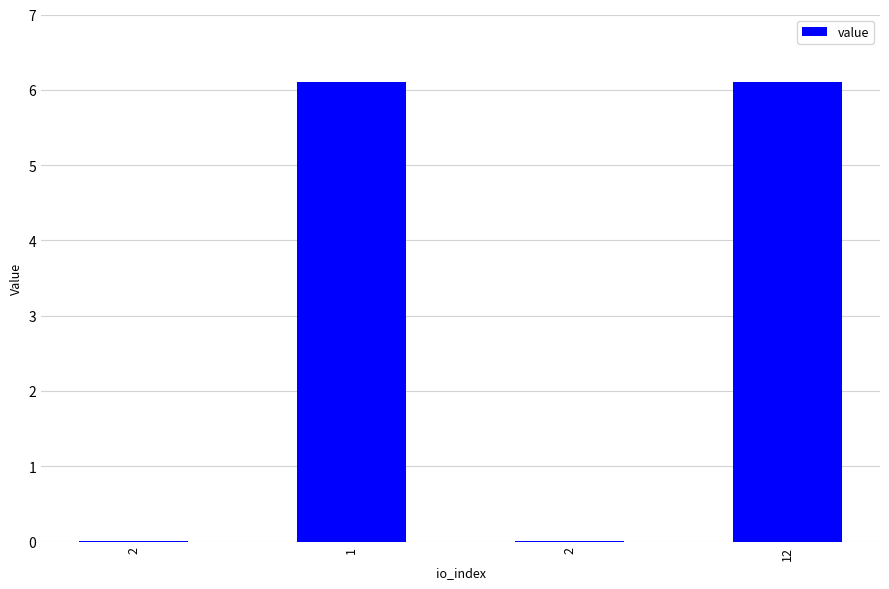

List the labels in order of value, smallest first.

2, 2, 1, 12